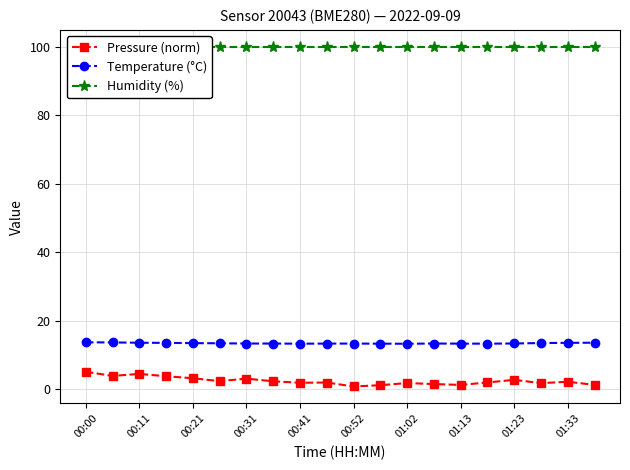

True or false: Temperature (°C) has more than 1 points higher than both neighbors.

True